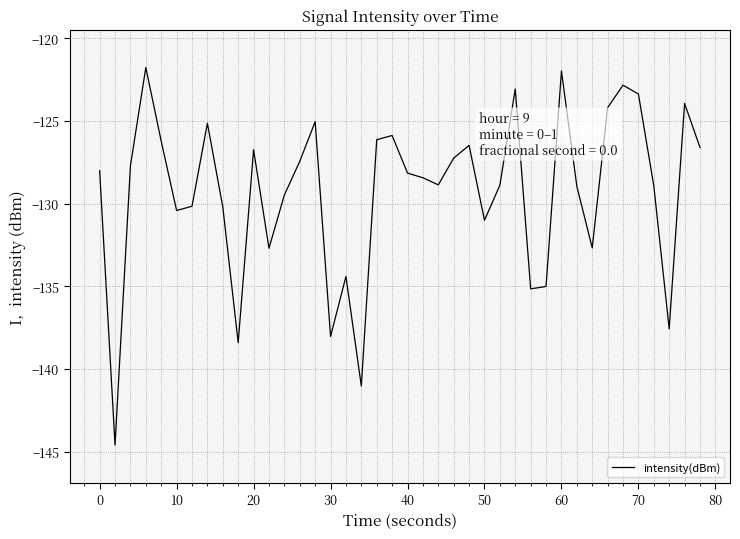

What is the greatest value displayed?

-121.8